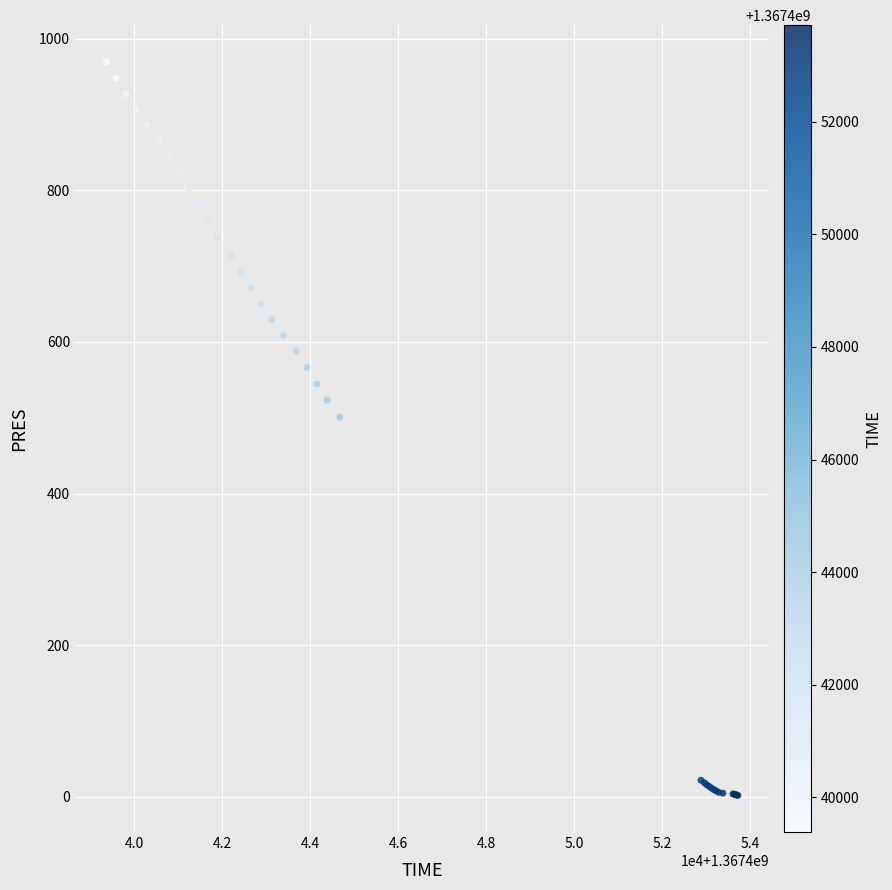

What Y value in the scatter plot is closest to 485?

500.6